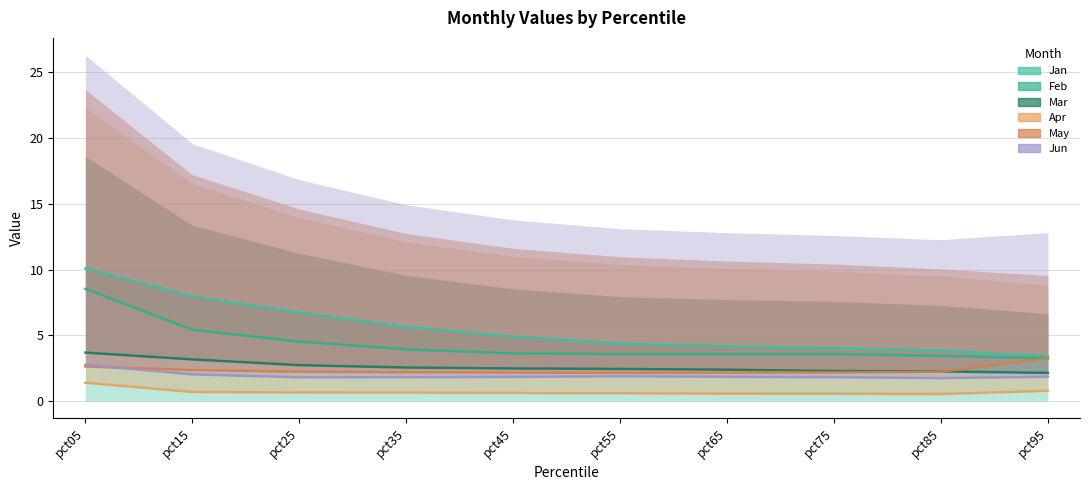

Is it true that Mar equals 3.2 at pct15?

True